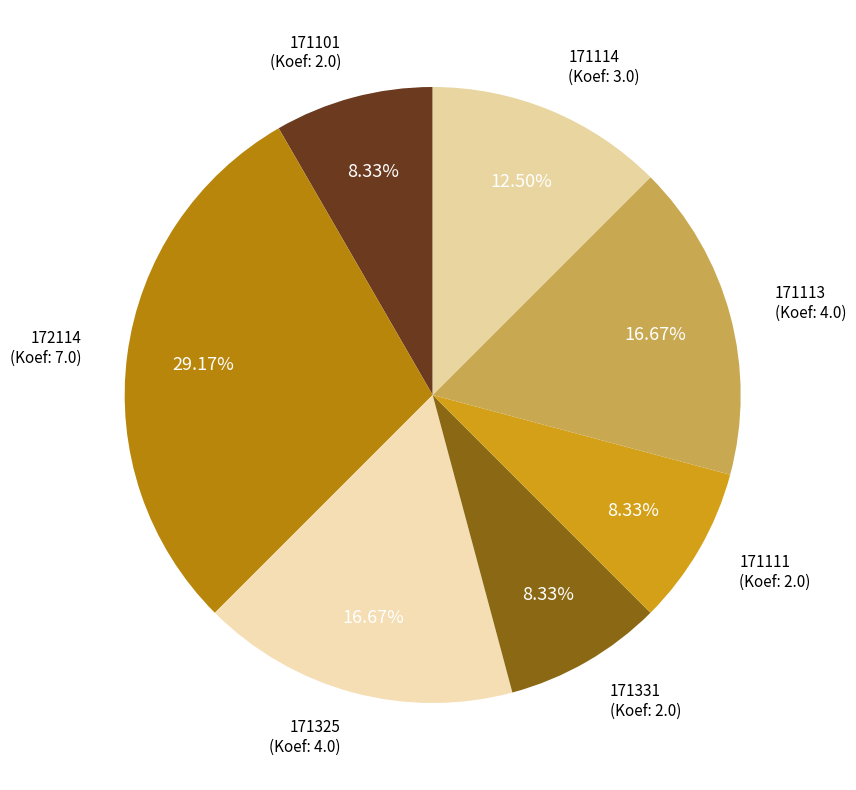

How many segments does this pie chart have?

7